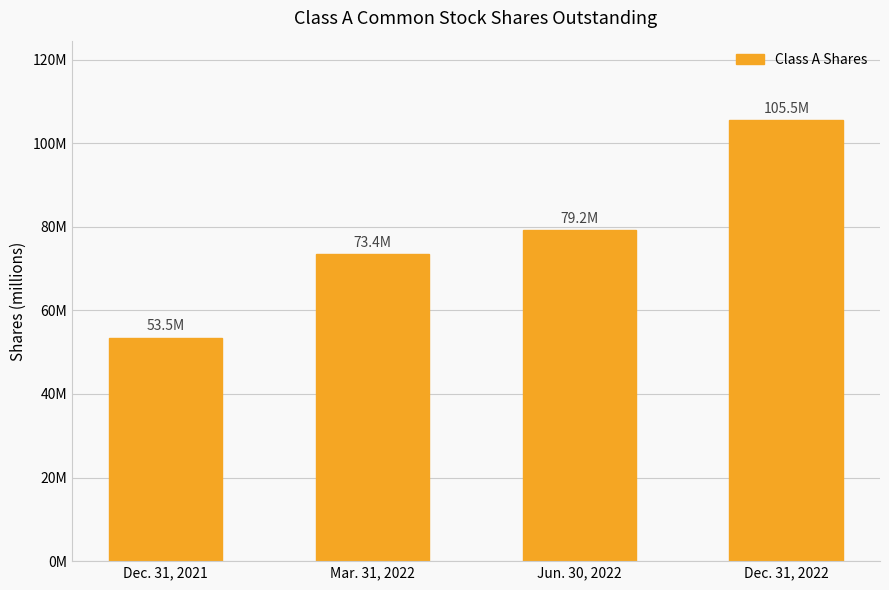

Reading right to left, what are all the values shown in this chart?

105547139	79217423	73440800	53467307